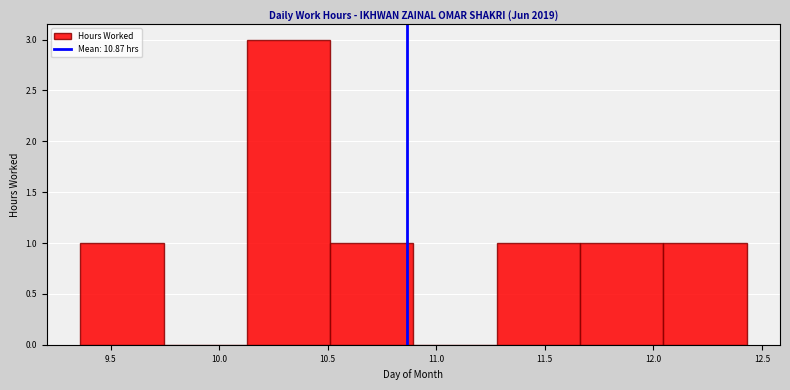

Over which range of the x-axis is the bar tallest?

10.15 to 10.50